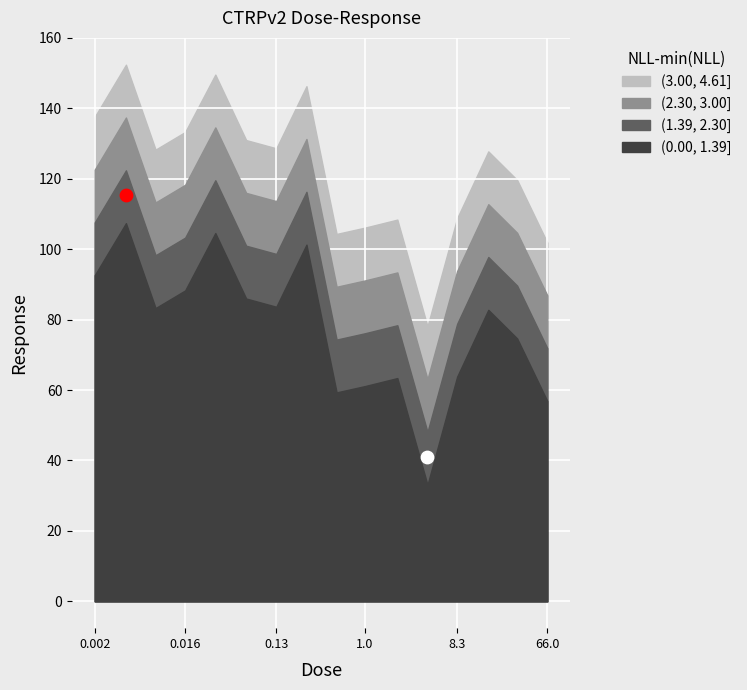

What is the change in value from 0.13 to 0.26?

+17.6